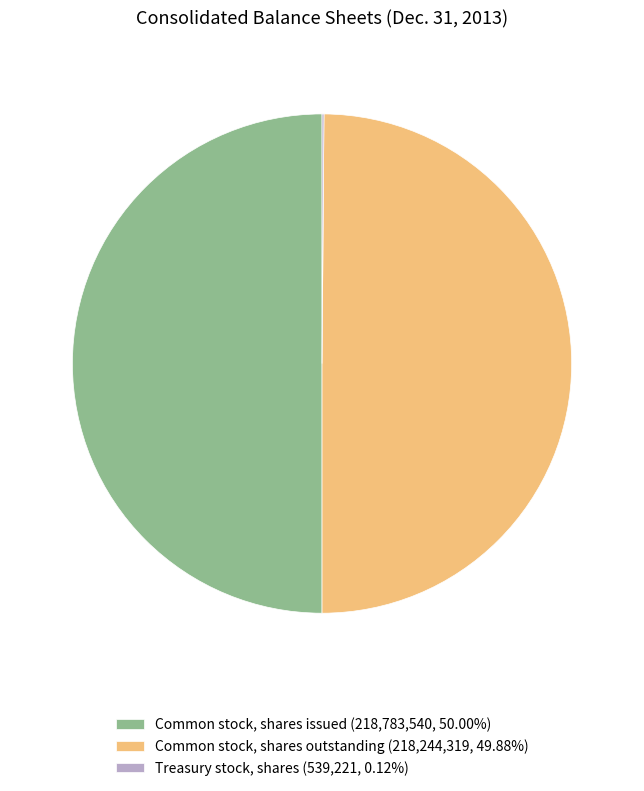

Combined, do Common stock, shares outstanding (218,244,319, 49.88%) and Common stock, shares issued (218,783,540, 50.00%) account for over 50%?

Yes